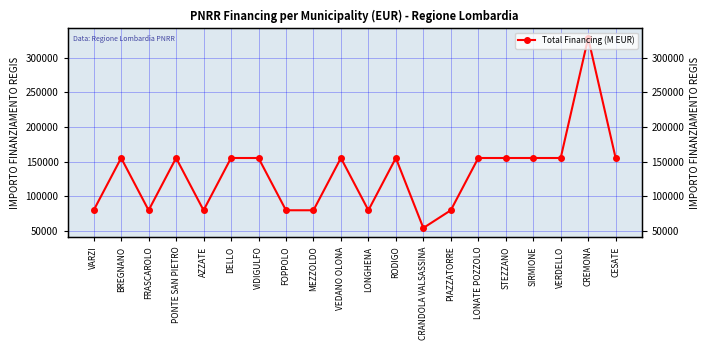

Which has a higher value, SIRMIONE or FOPPOLO?

SIRMIONE